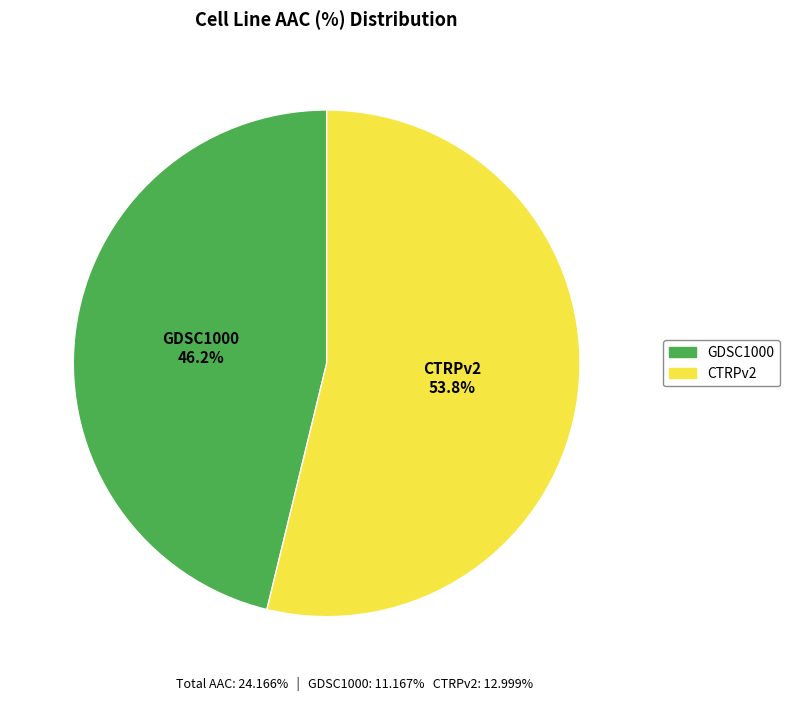

Is CTRPv2 the majority of the pie?

Yes